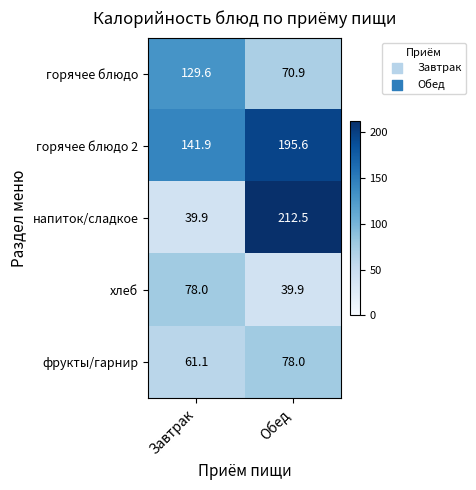

Reading left to right, transcribe all the data shown in this chart.

горячее блюдо: Завтрак=129.6	Обед=70.9
горячее блюдо 2: Завтрак=141.9	Обед=195.6
напиток/сладкое: Завтрак=39.9	Обед=212.5
хлеб: Завтрак=78.0	Обед=39.9
фрукты/гарнир: Завтрак=61.1	Обед=78.0